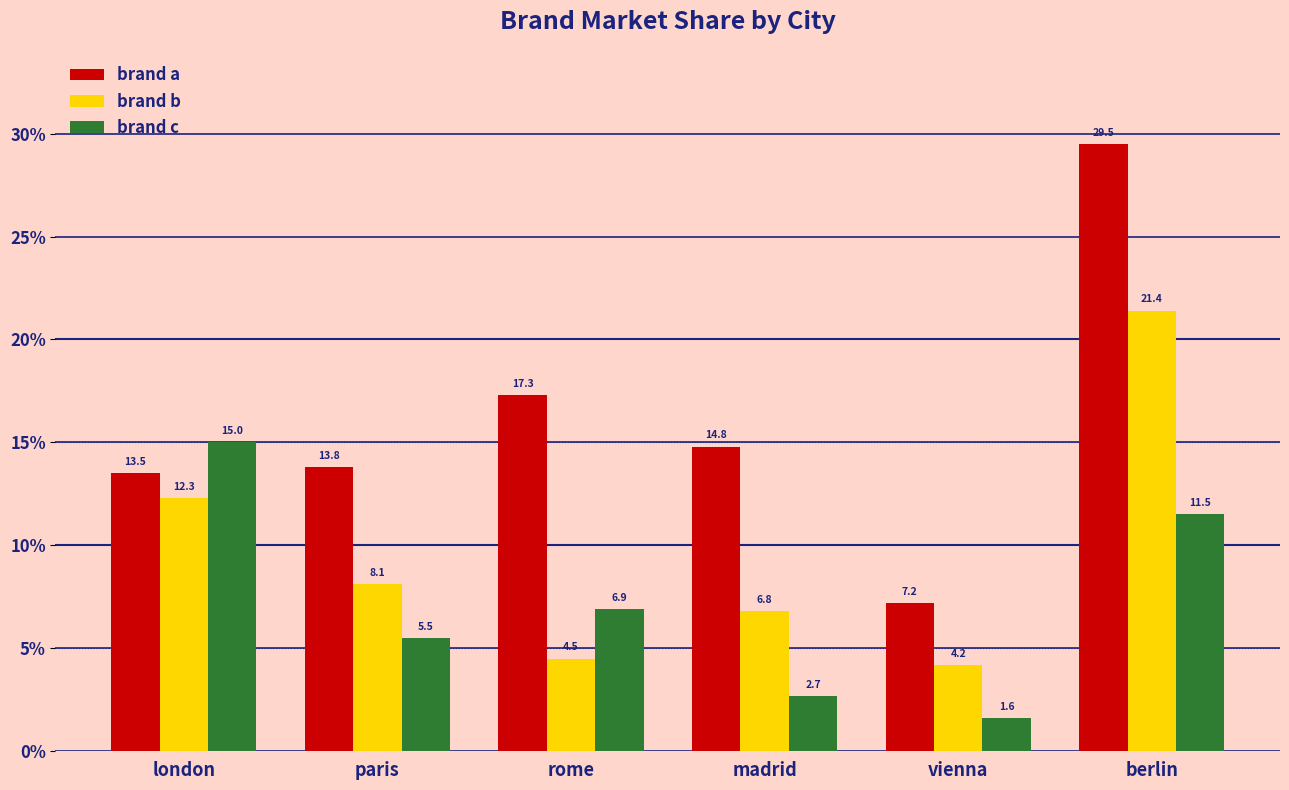

What is the sum of all brand b values?

57.3